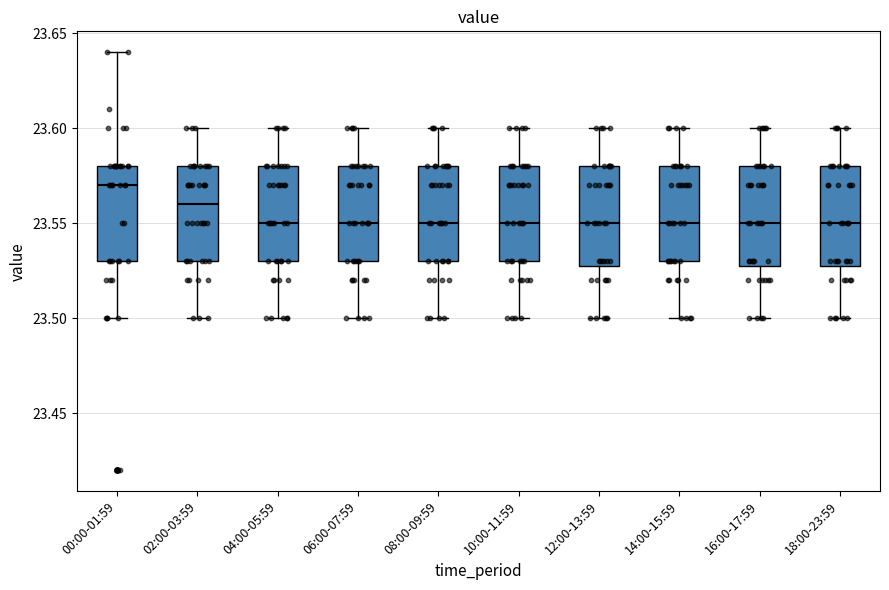

Where does the median line of the box for 10:00-11:59 sit on the y-axis? The values are not printed on the chart, so give them approximately, as read against the axis.

23.55